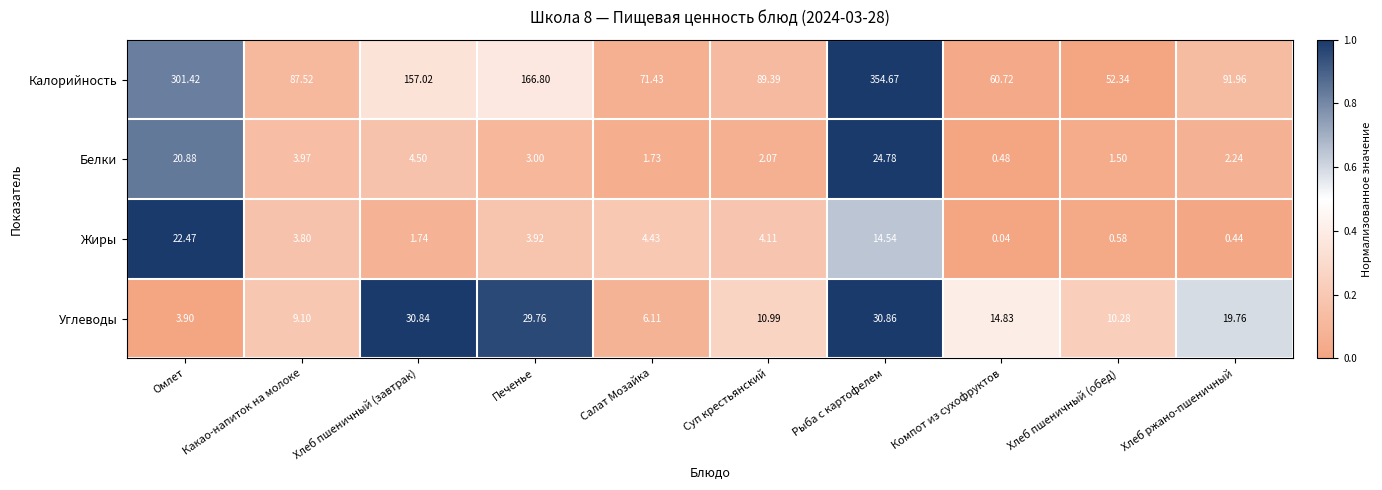

Rank the series by their maximum value, from lowest to highest.

Жиры, Белки, Углеводы, Калорийность